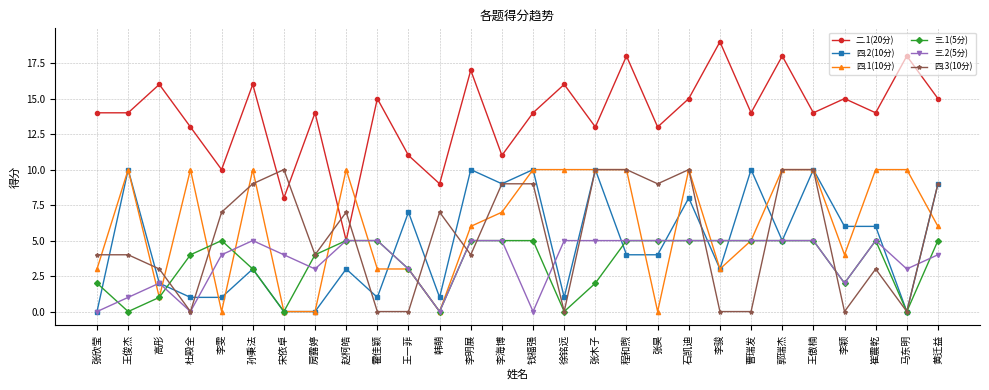

True or false: 三.1(5分) has a value of 1 at 王一菲.

False